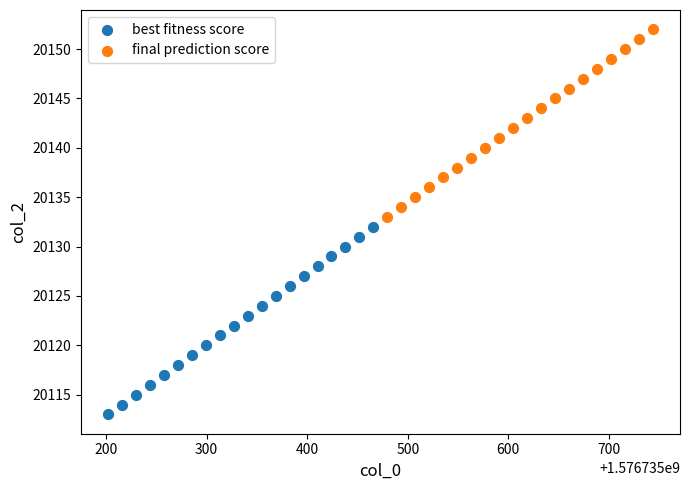

What are all the series names shown in the legend?

best fitness score, final prediction score